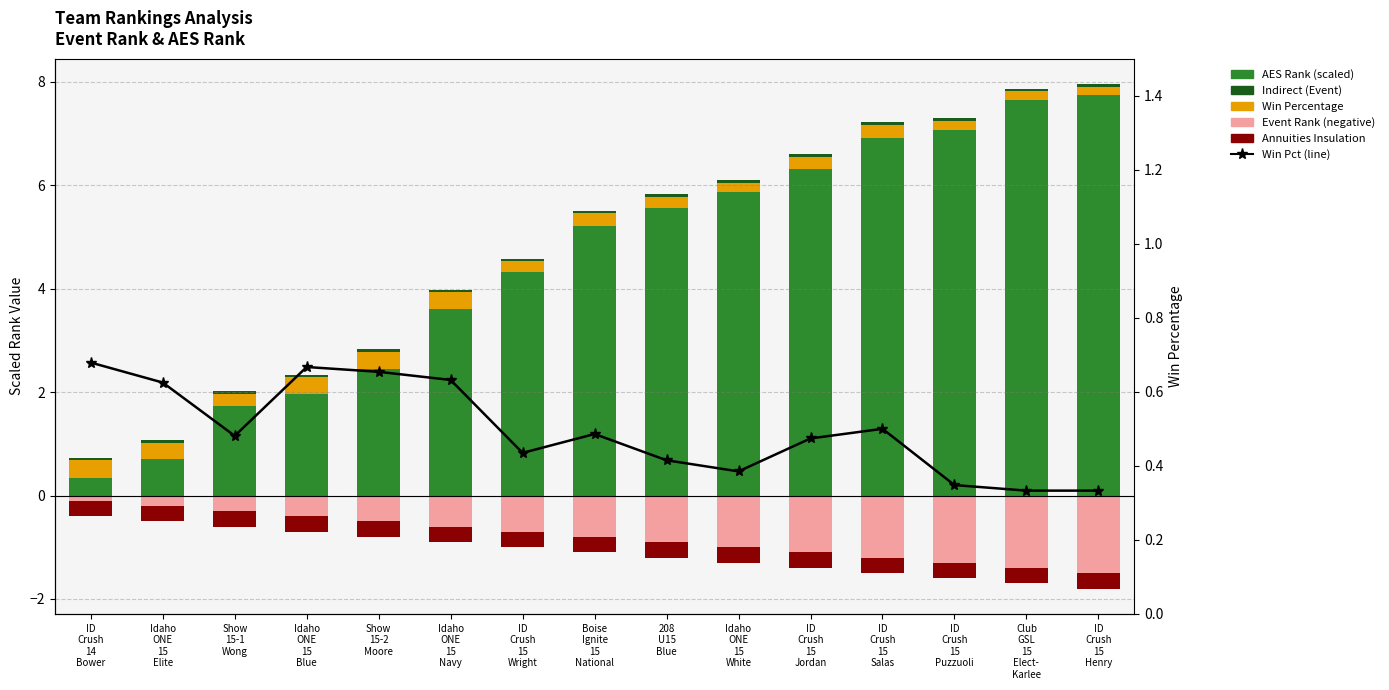

Reading left to right, what are all the values shown in this chart?

AES Rank (scaled): 0.3	0.7	1.7	2.0	2.5	3.6	4.3	5.2	5.6	5.9	6.3	6.9	7.1	7.6	7.7
Win Percentage: 0.3	0.3	0.2	0.3	0.3	0.3	0.2	0.2	0.2	0.2	0.2	0.2	0.2	0.2	0.2
Indirect (Event): 0.1	0.1	0.1	0.1	0.1	0.1	0.1	0.1	0.1	0.1	0.1	0.1	0.1	0.1	0.1
Event Rank (negative): -0.1	-0.2	-0.3	-0.4	-0.5	-0.6	-0.7	-0.8	-0.9	-1.0	-1.1	-1.2	-1.3	-1.4	-1.5
Annuities Insulation: -0.3	-0.3	-0.3	-0.3	-0.3	-0.3	-0.3	-0.3	-0.3	-0.3	-0.3	-0.3	-0.3	-0.3	-0.3
Win Percentage (line): 0.7	0.6	0.5	0.7	0.7	0.6	0.4	0.5	0.4	0.4	0.5	0.5	0.3	0.3	0.3